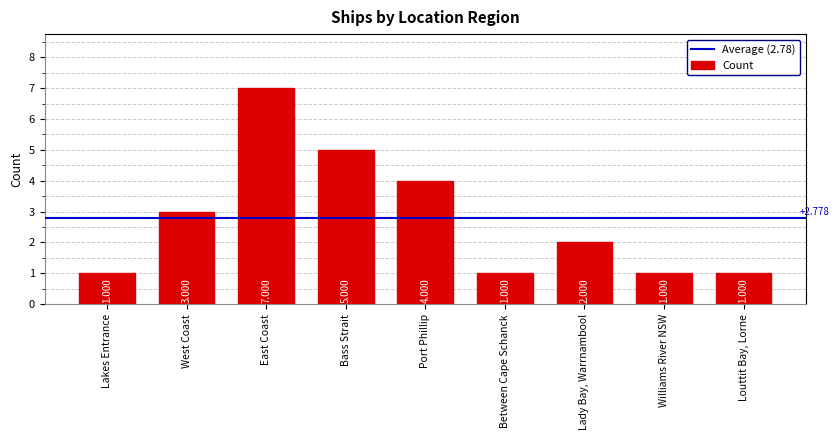

At which category does the chart reach its peak across all series?

East Coast